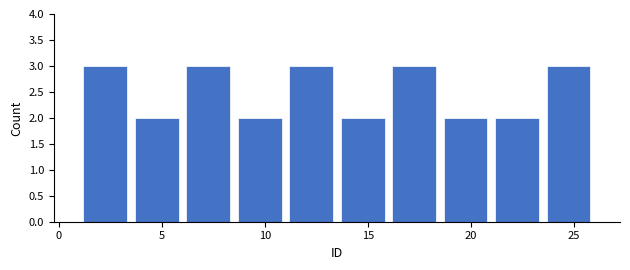

Reading left to right, list every bar in this chart as the range it spans on the x-axis followed by its height. The values are not printed on the chart, so give them approximately, as read against the axis.

1.0 to 3.5: 3
3.5 to 6.0: 2
6.0 to 8.5: 3
8.5 to 11.0: 2
11.0 to 13.5: 3
13.5 to 16.0: 2
16.0 to 18.5: 3
18.5 to 21.0: 2
21.0 to 23.5: 2
23.5 to 26.0: 3